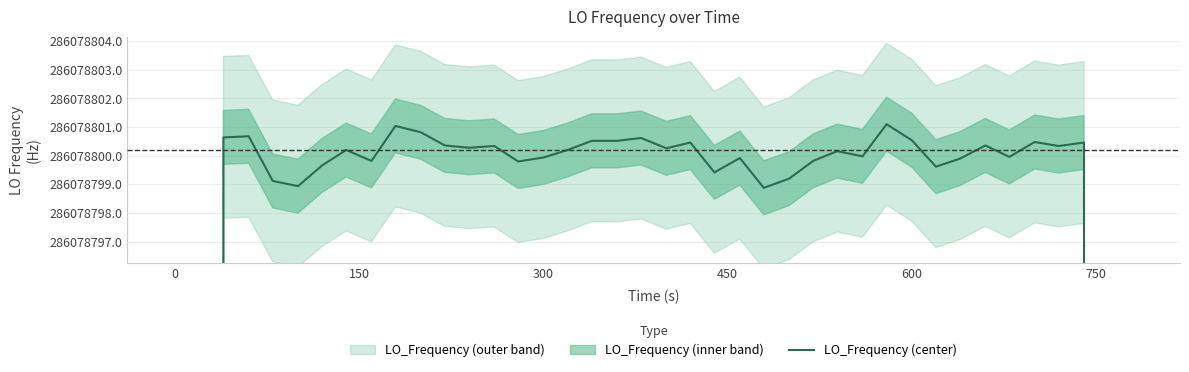

Count the number of values greater than 286078800.

21